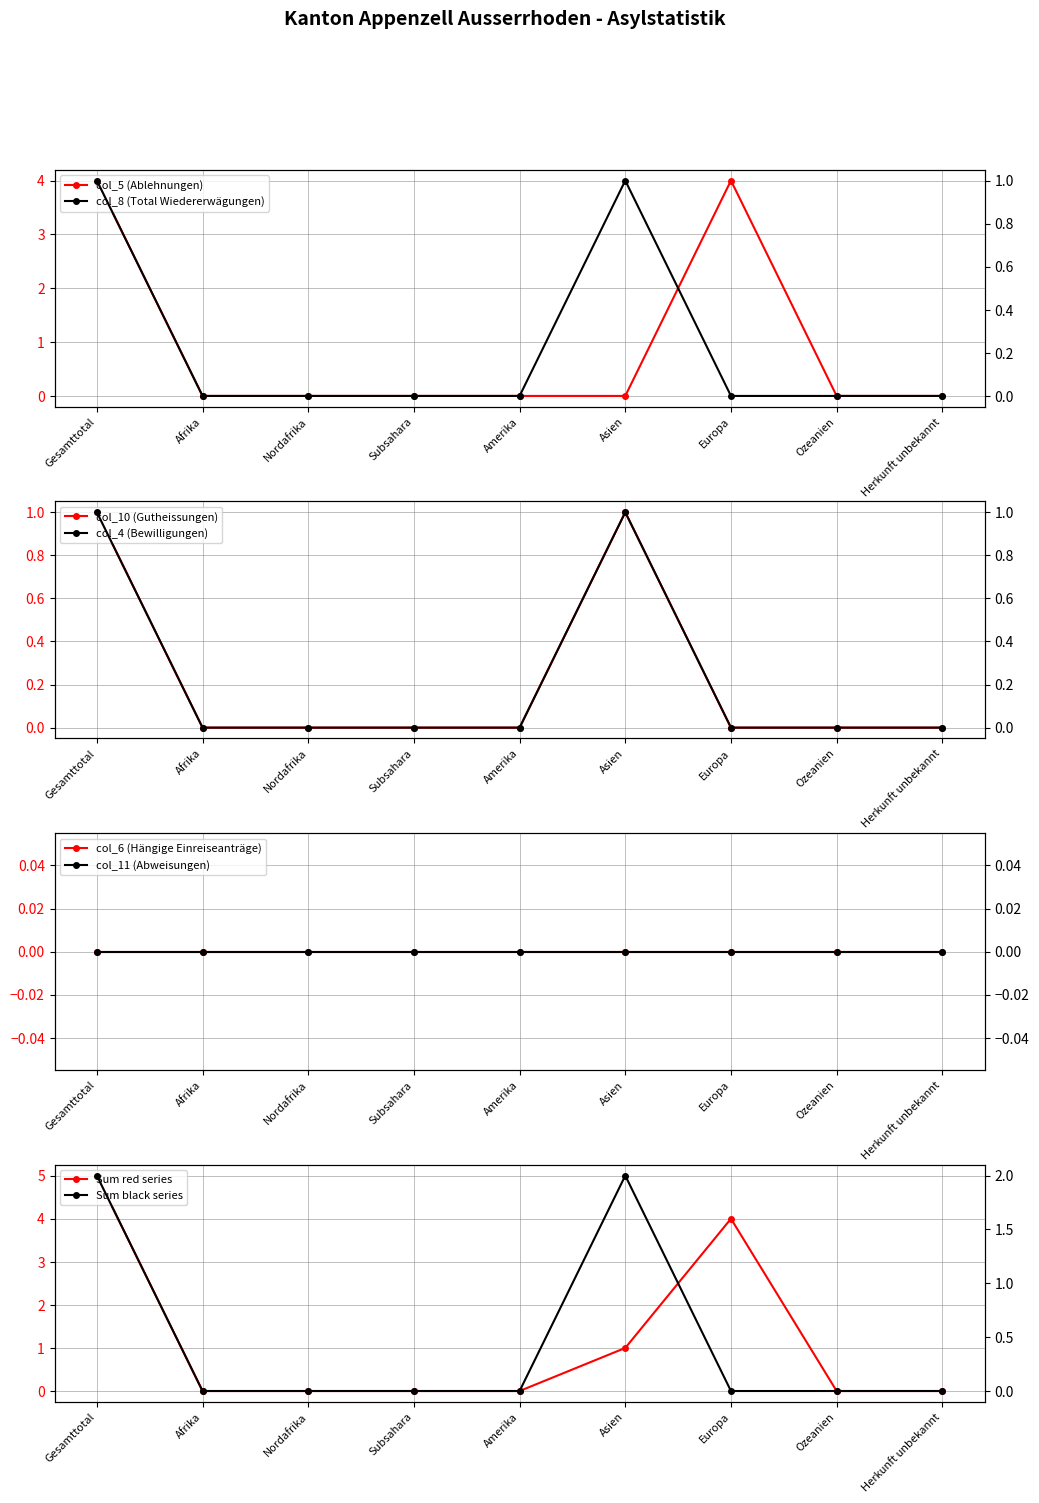

At how many categories does at least one series exceed 1?

2